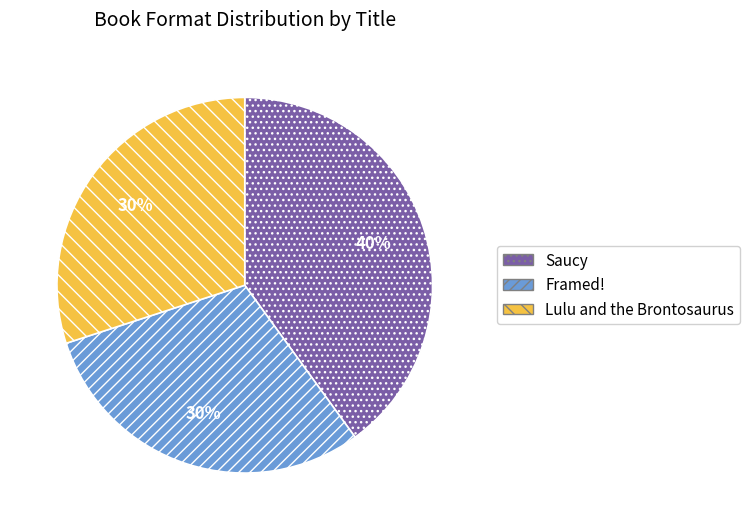

Is there any slice that represents more than half of the pie?

No